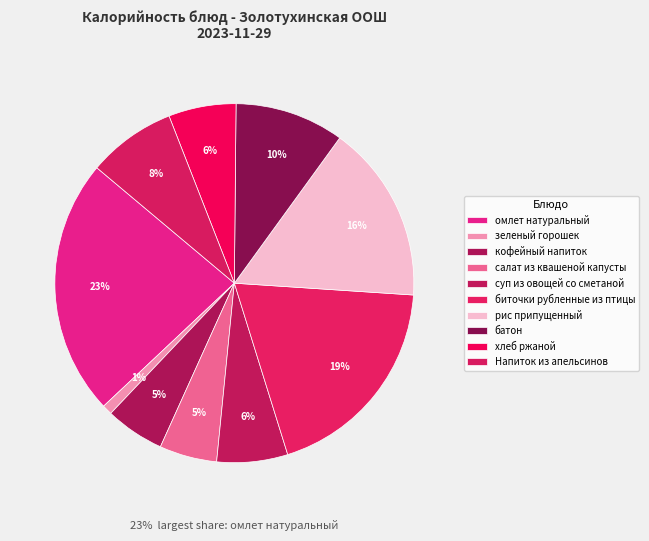

To the nearest percent, what is the average slice percentage?

10%